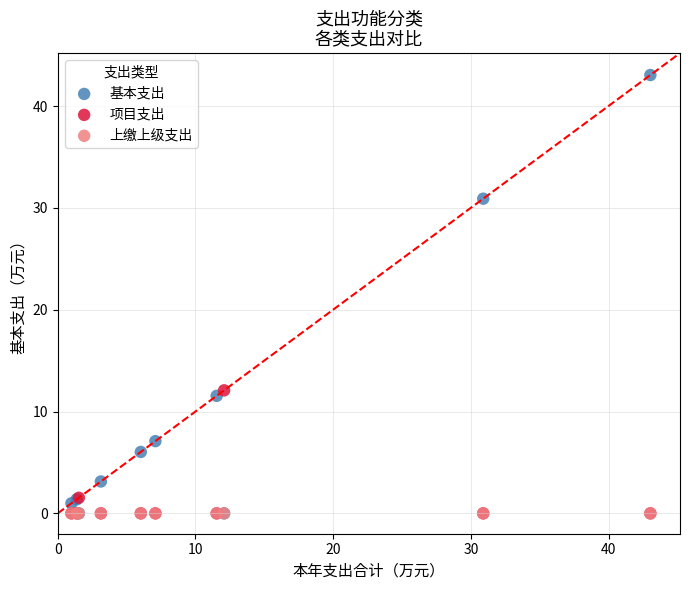

Which series contains the highest Y value?

基本支出